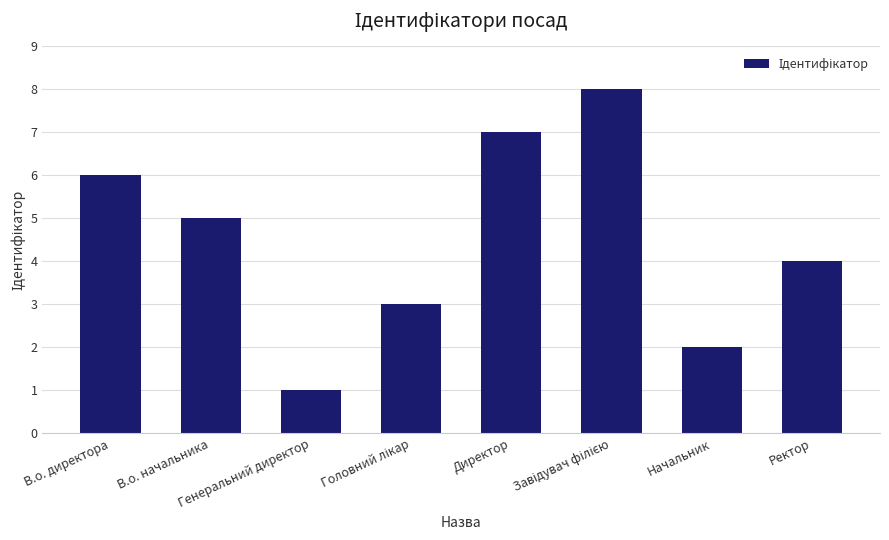

What is the difference between the maximum and second lowest values?

6